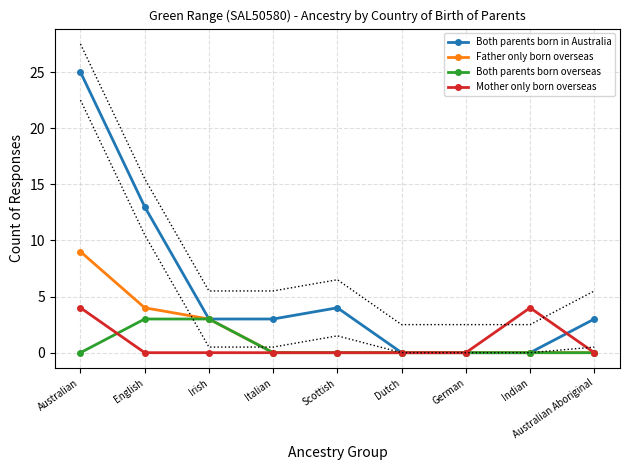

Between Dutch and Australian Aboriginal, which series saw the biggest shift?

Both parents born in Australia